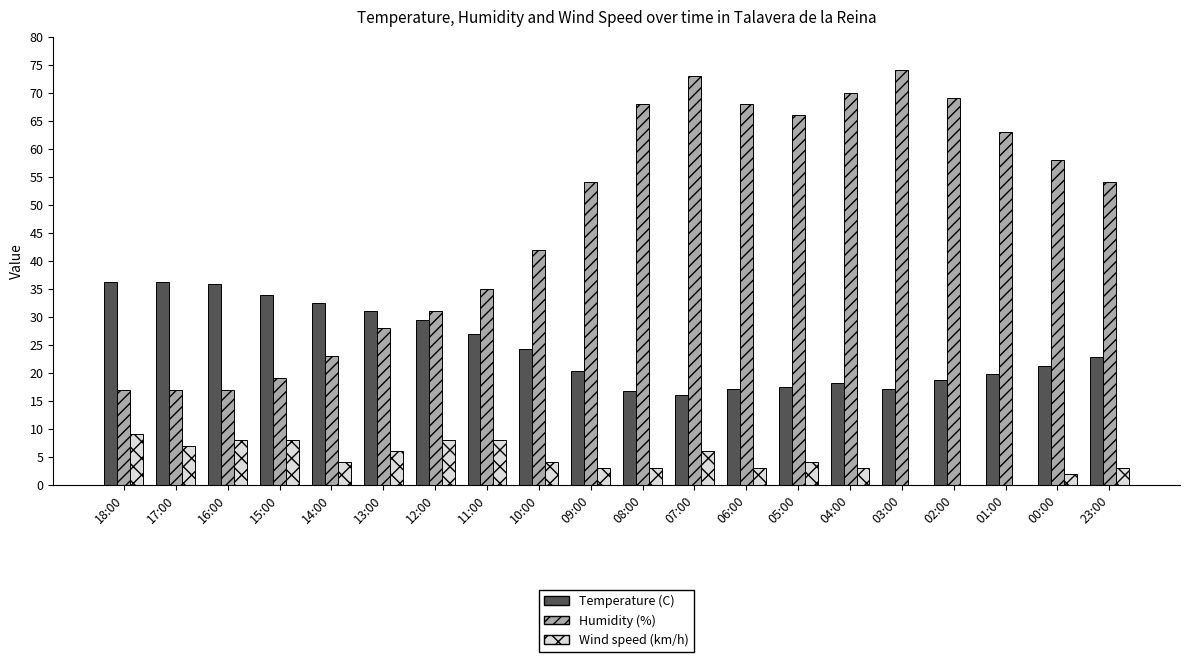

What is the highest value of the Temperature (C) series?

36.3